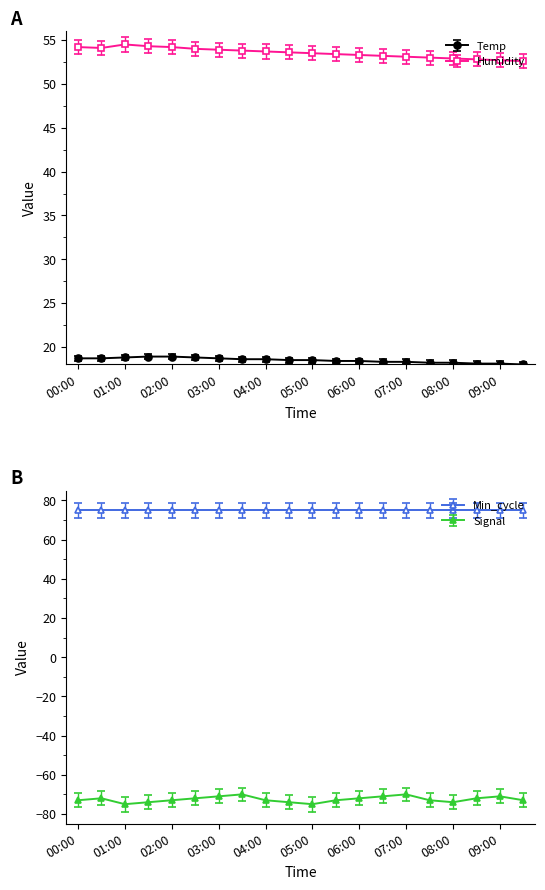

True or false: Humidity has more than 1 interior local peaks.

False